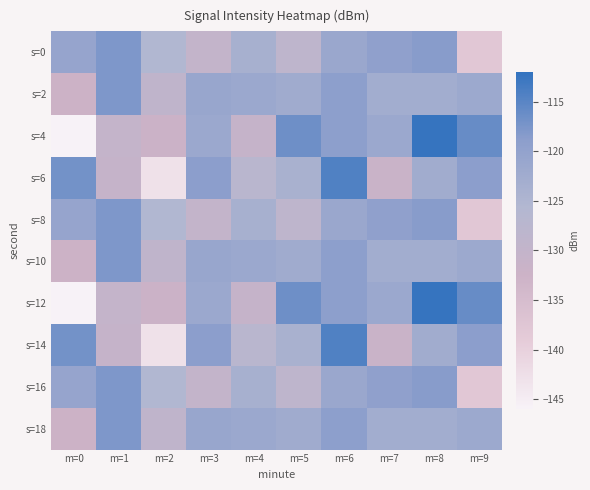

At m=7, list the series in order from smallest to largest.

s=6, s=14, s=2, s=10, s=18, s=4, s=12, s=0, s=8, s=16